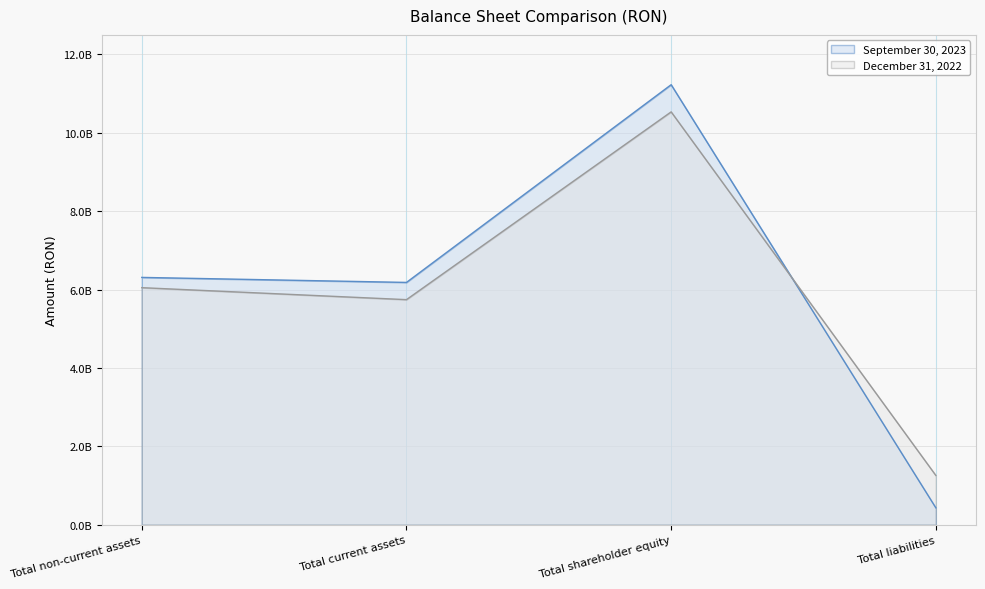

Reading right to left, what are all the values shown in this chart?

September 30, 2023: 431217698	11228902905	6183180288	6311172315
December 31, 2022: 1257267482	10535504870	5743493184	6049279168